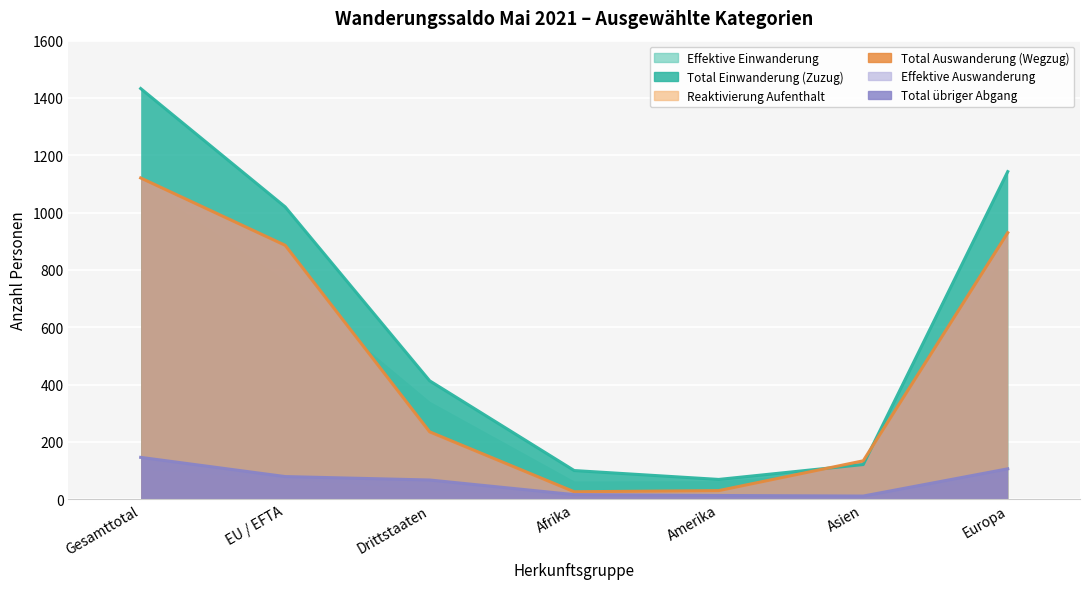

Which series has the widest spread of values?

Total Einwanderung (Zuzug)